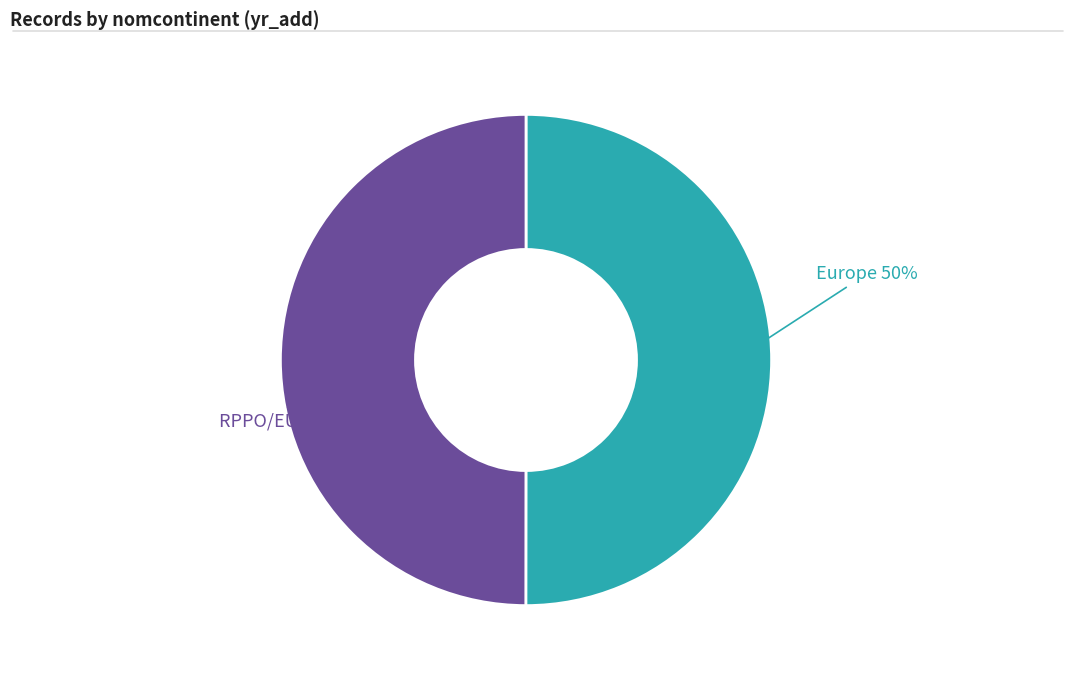

To the nearest percent, what is the average slice percentage?

50%